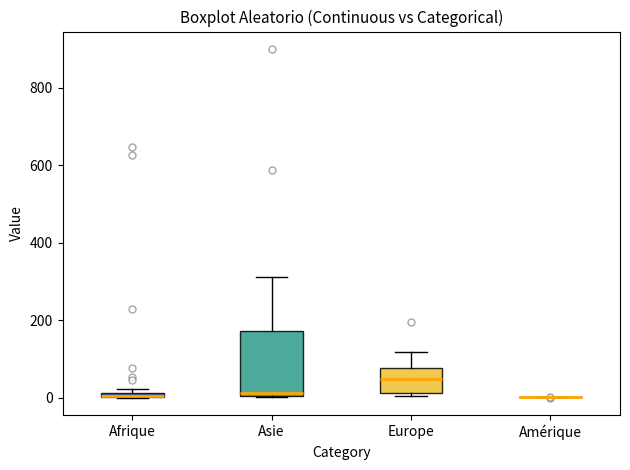

Where is the upper edge of the box for Afrique on the y-axis? The values are not printed on the chart, so give them approximately, as read against the axis.

20